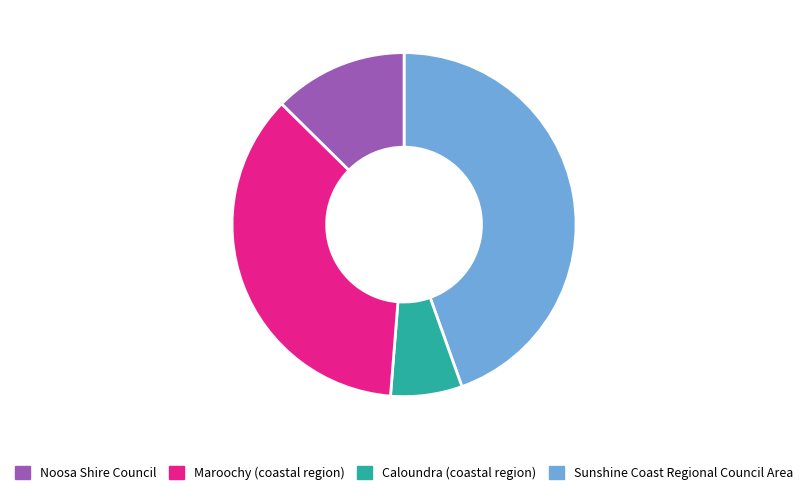

Is there a majority slice in this chart?

No